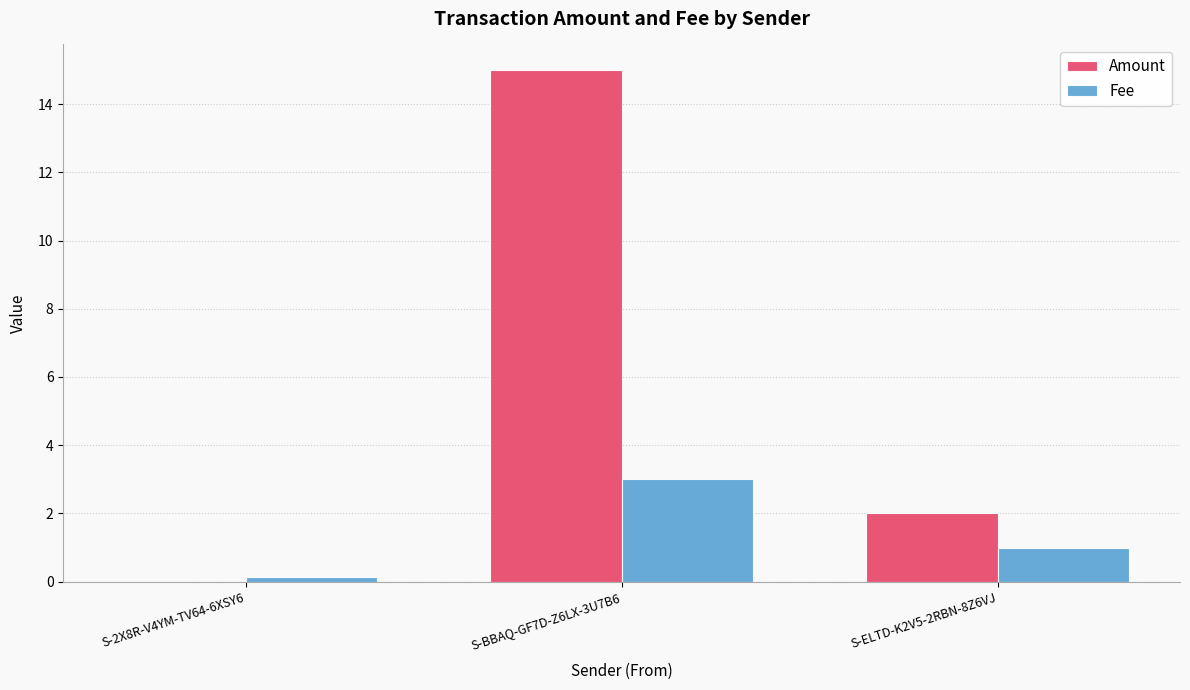

True or false: Amount has a value of 0.6 at S-ELTD-K2V5-2RBN-8Z6VJ.

False